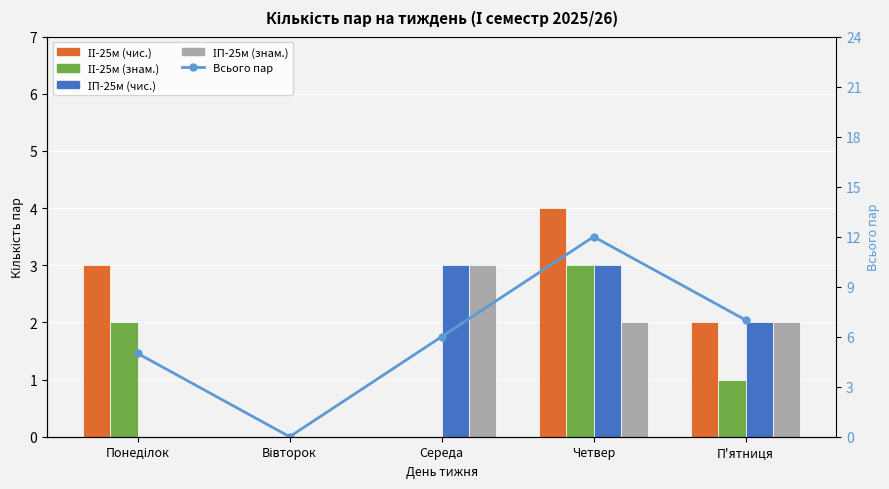

What is the difference between the maximum and second lowest values in the Всього пар series?

7